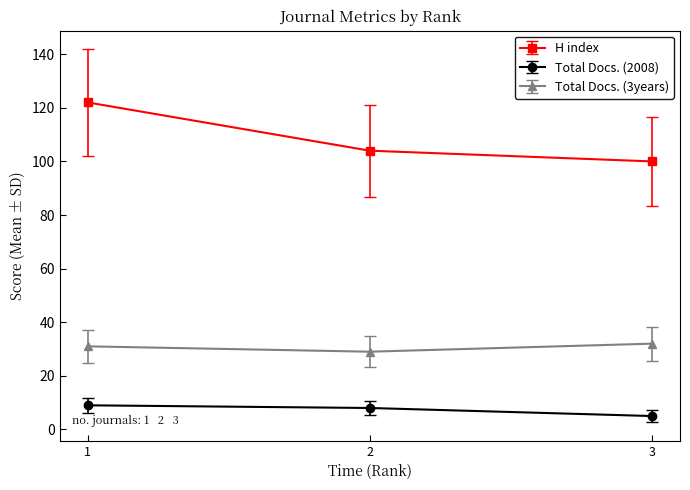

List the series in order of their overall mean, lowest first.

Total Docs. (2008), Total Docs. (3years), H index